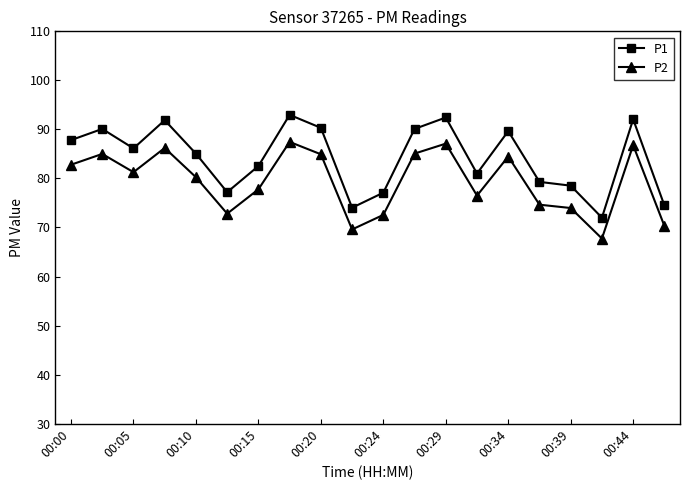

What is the maximum value for P1?

93.0